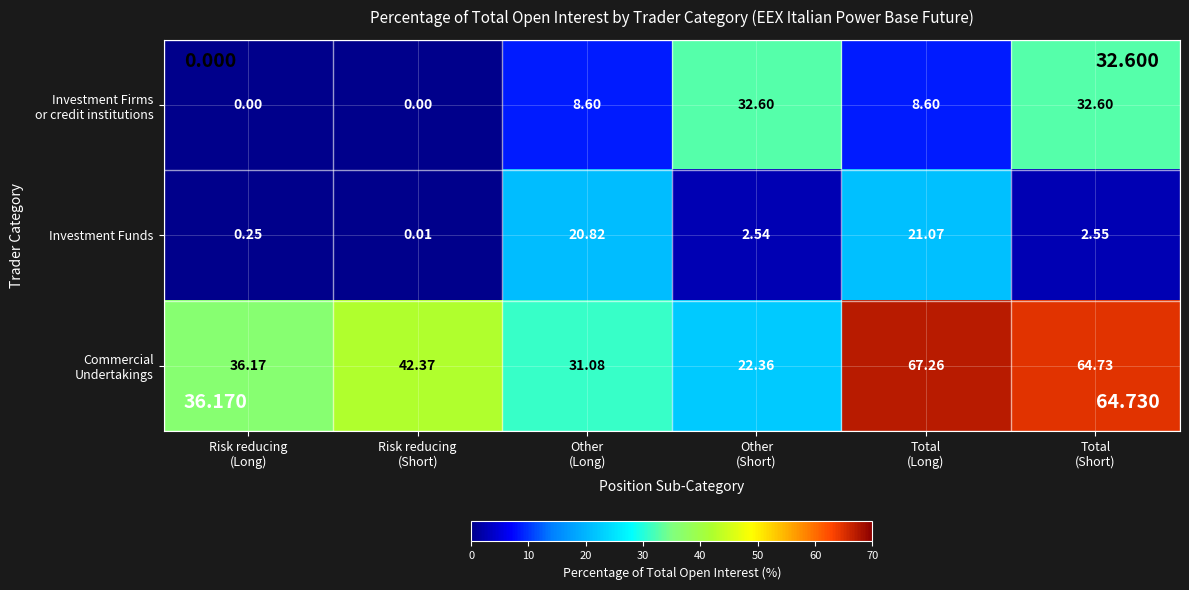

At which category is the sum across all series the highest?

Total
(Short)